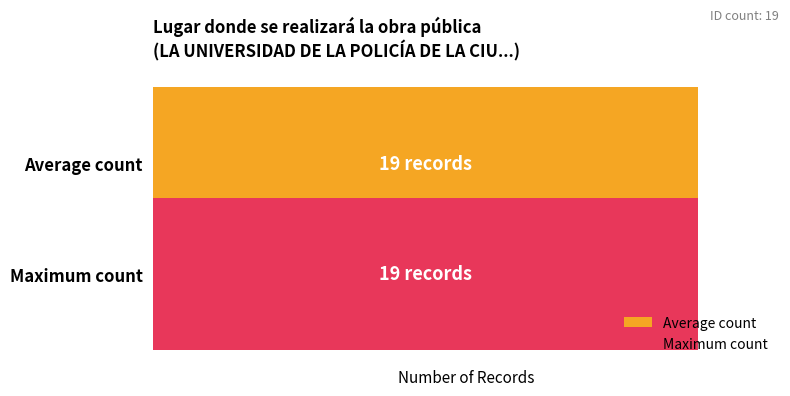

Are the bars grouped side by side (vs. stacked)?

No